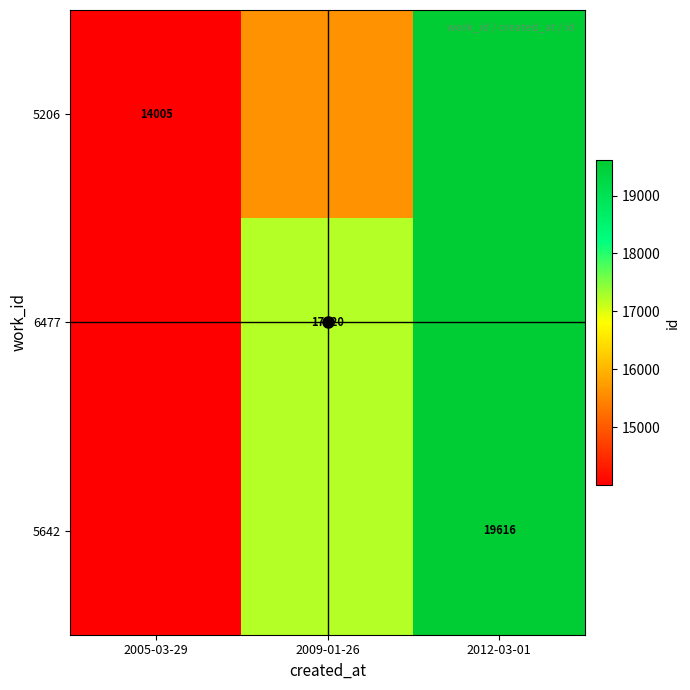

What is the approximate value of 6477 at 2005-03-29, to the nearest 50?

14000